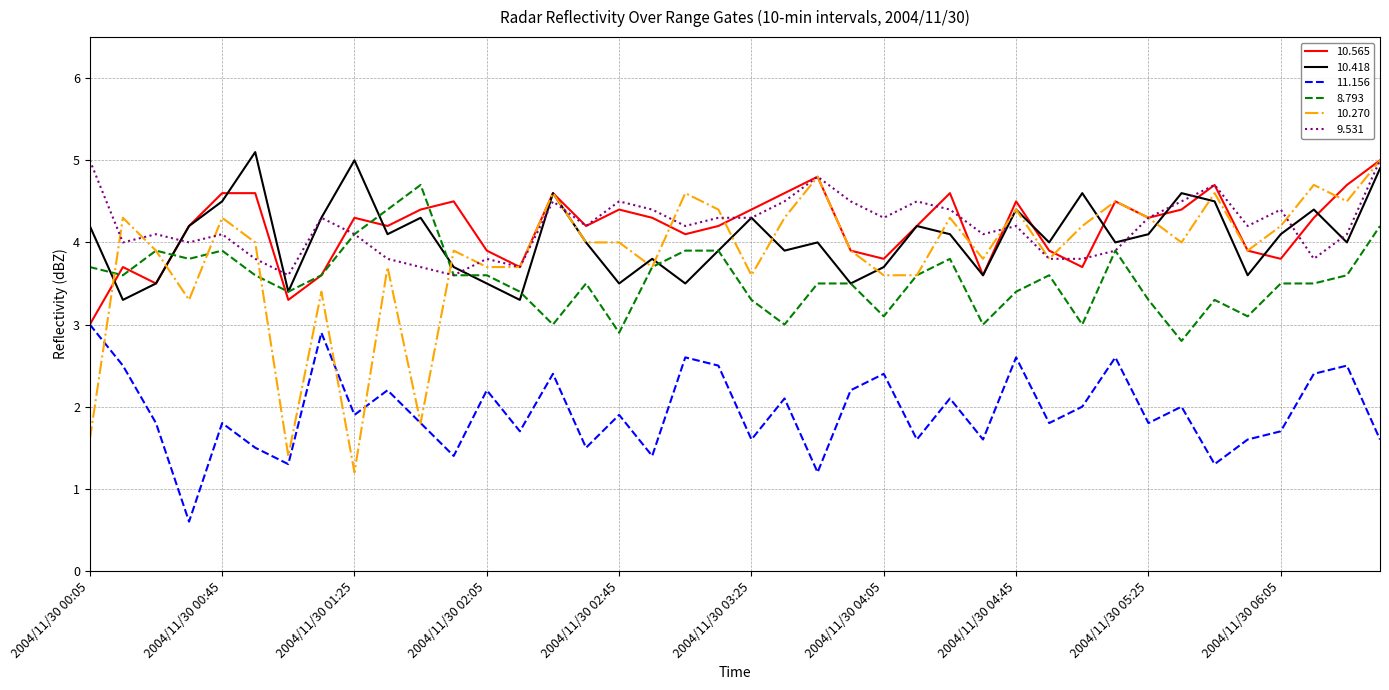

Which series has the widest spread of values?

10.270